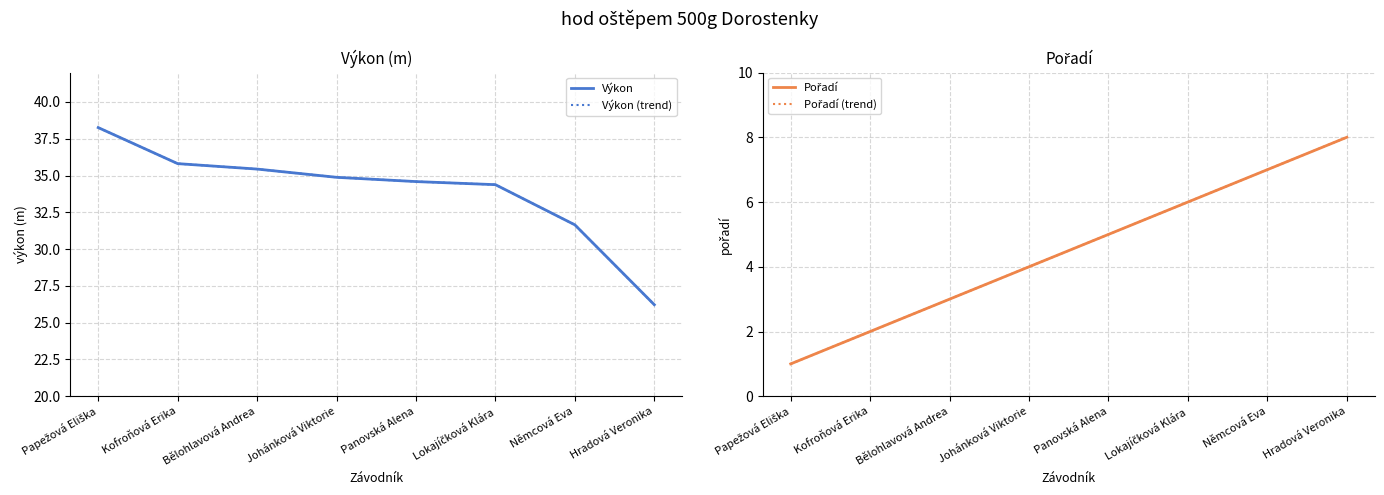

Count the Pořadí values in the range 3 to 7.

5